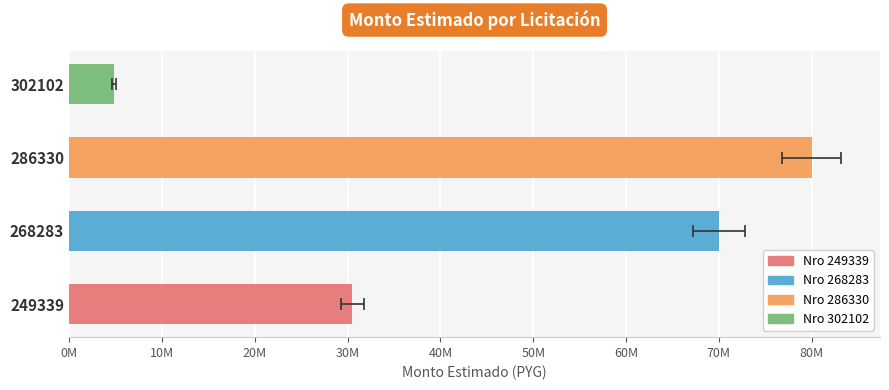

What is the change in value from 249339 to 286330?

+49500000